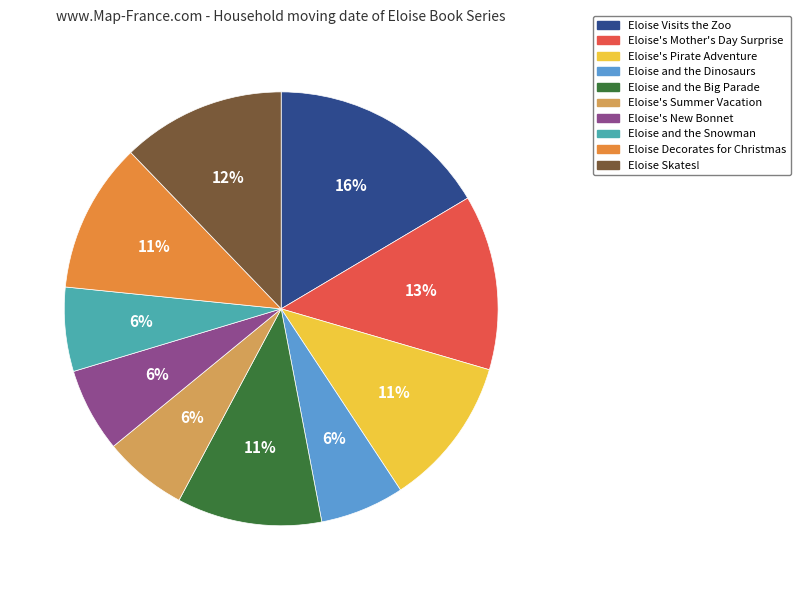

How many segments does this pie chart have?

10